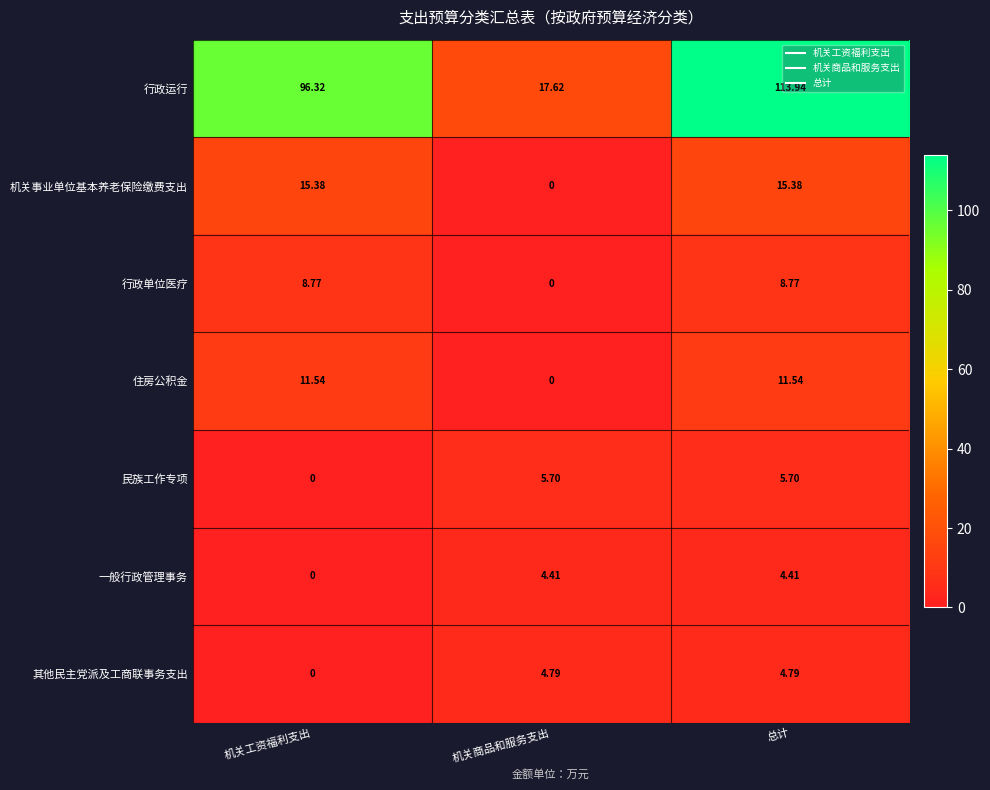

At which label does 一般行政管理事务 reach its minimum?

机关工资福利支出